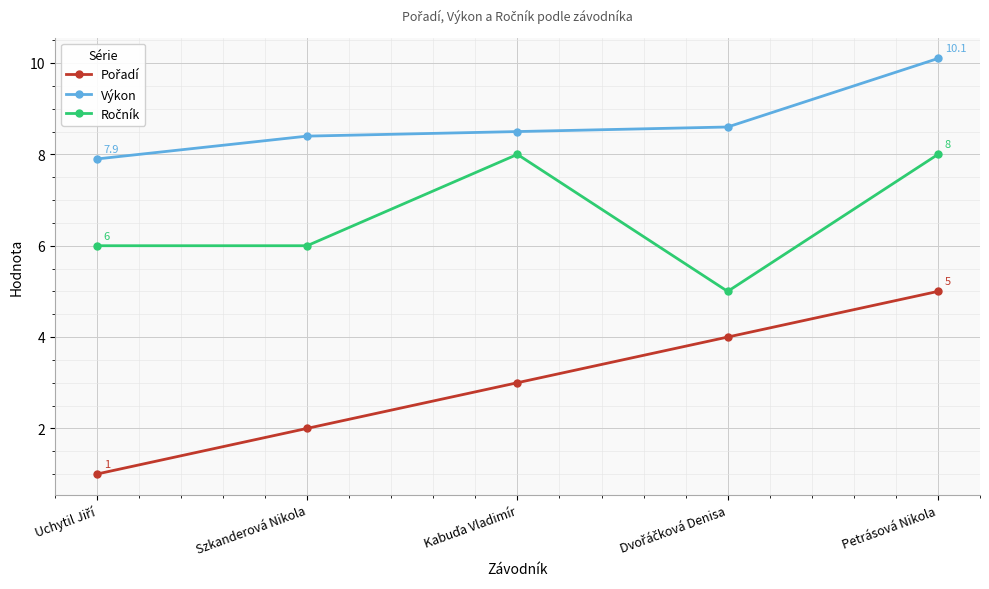

True or false: Výkon has more than 1 interior local peaks.

False